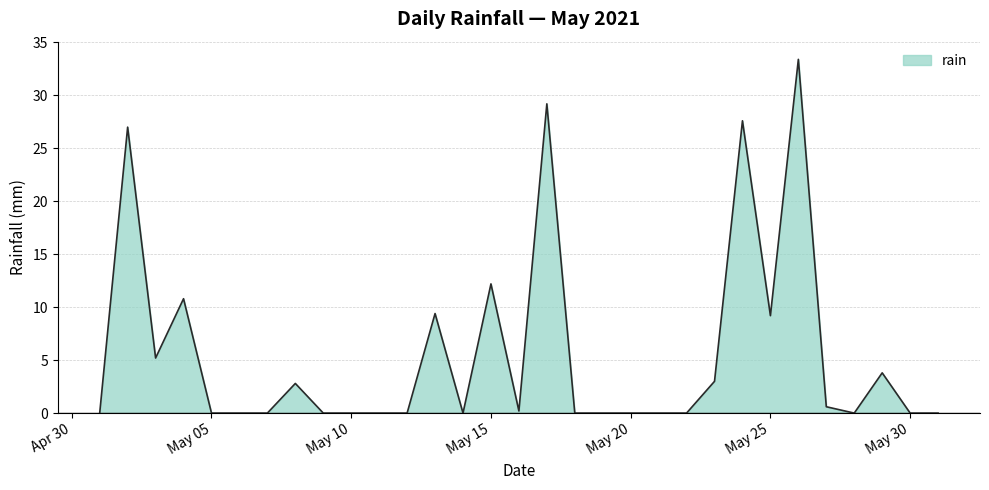

What is the maximum value shown in the chart?

33.4